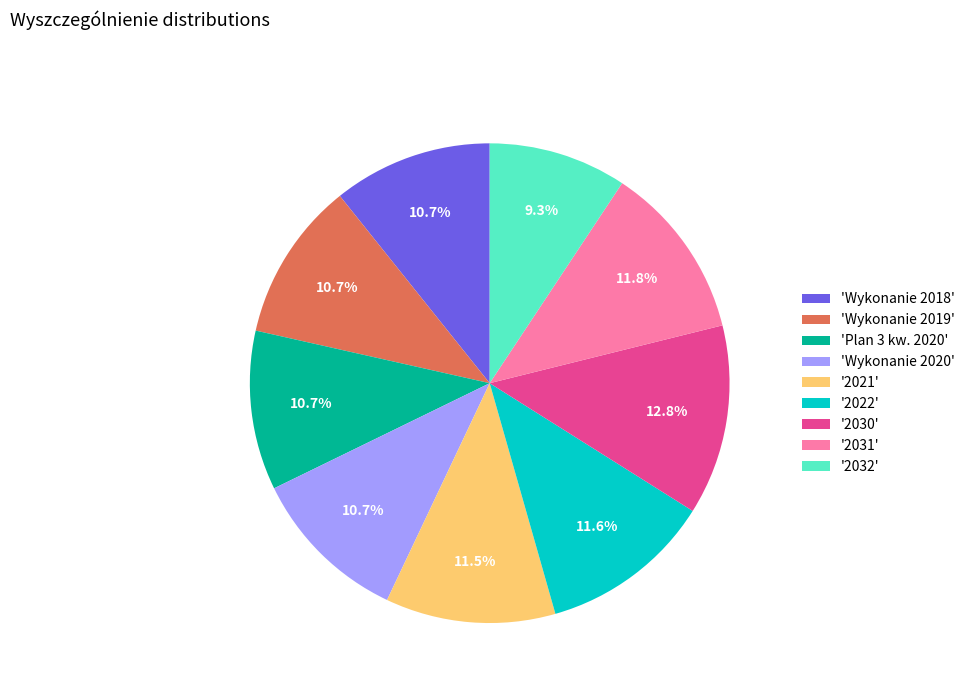

Is there any slice that represents more than half of the pie?

No